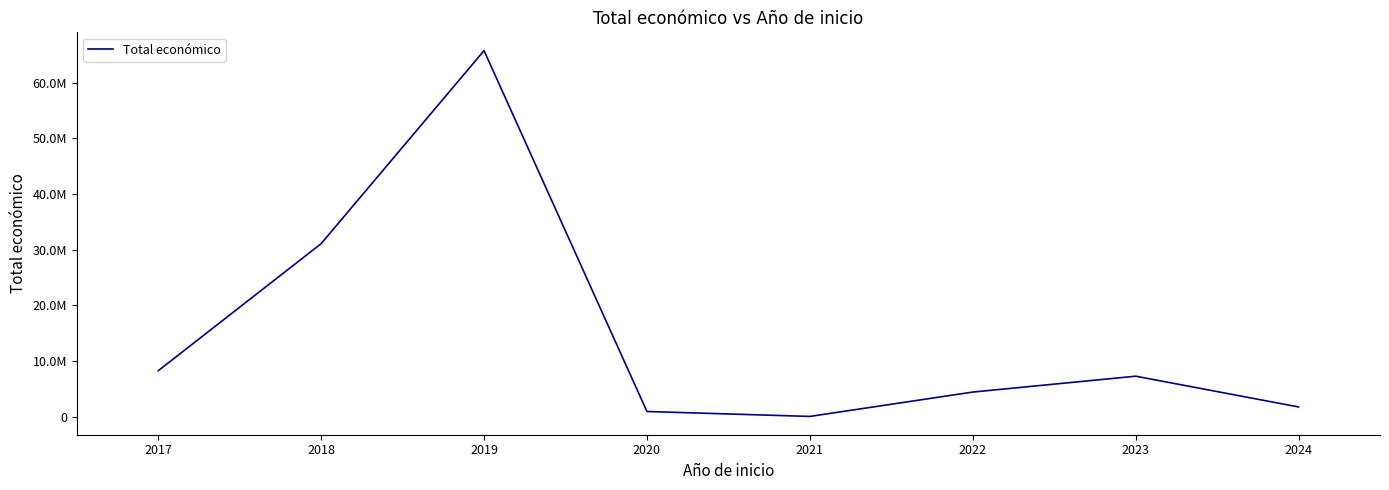

How many values exceed 7276199?

3